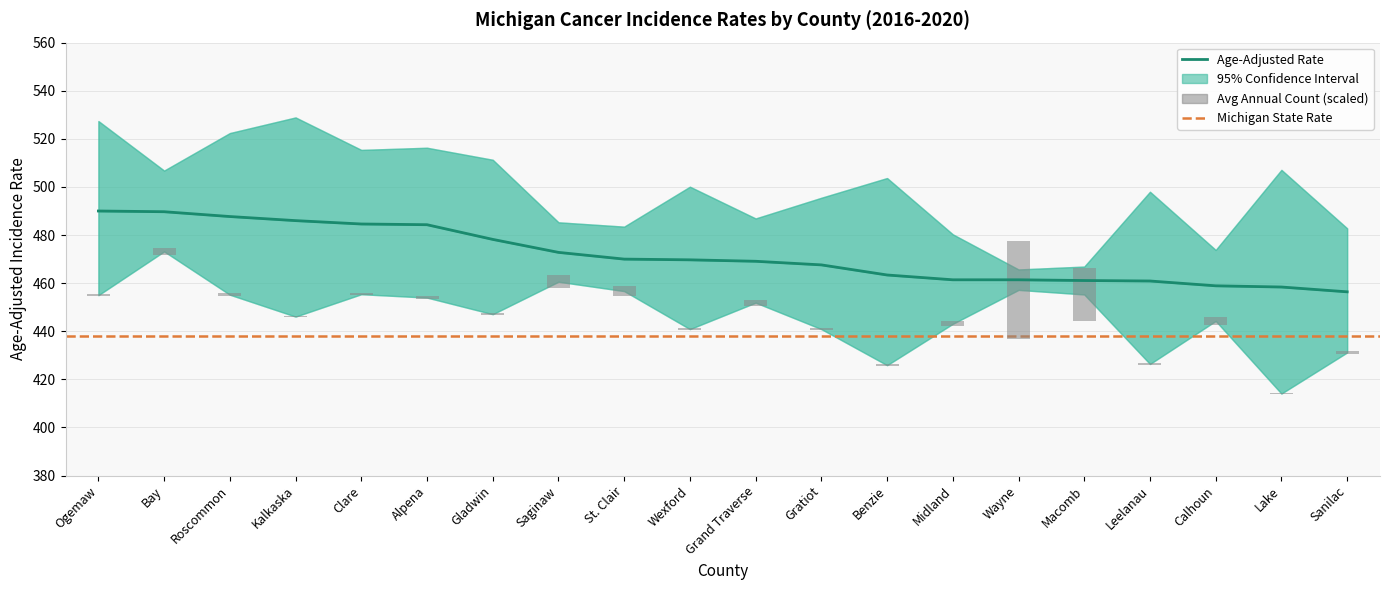

What is the total value across all series at Wexford?

470.6